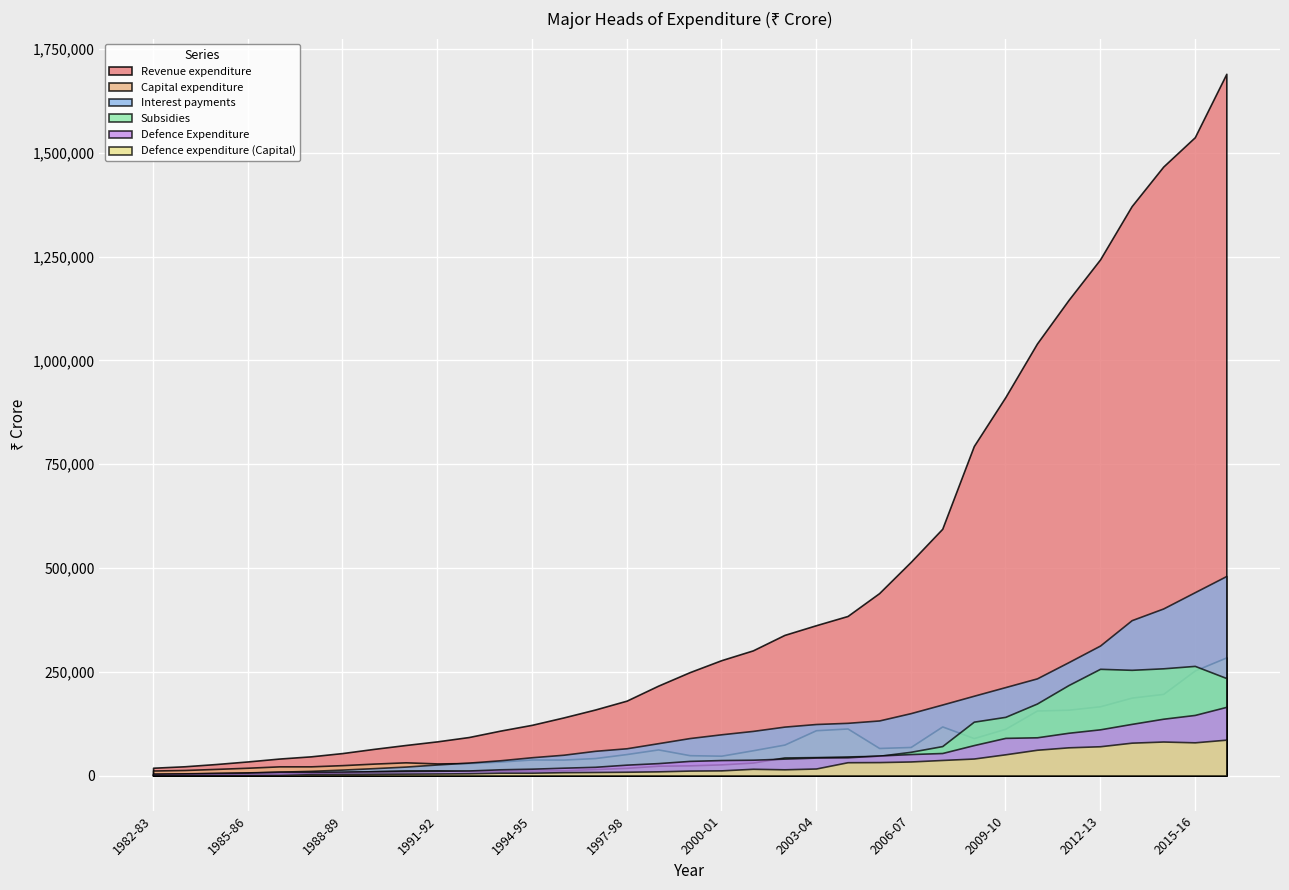

How many values in the Defence Expenditure series exceed 35216?

17